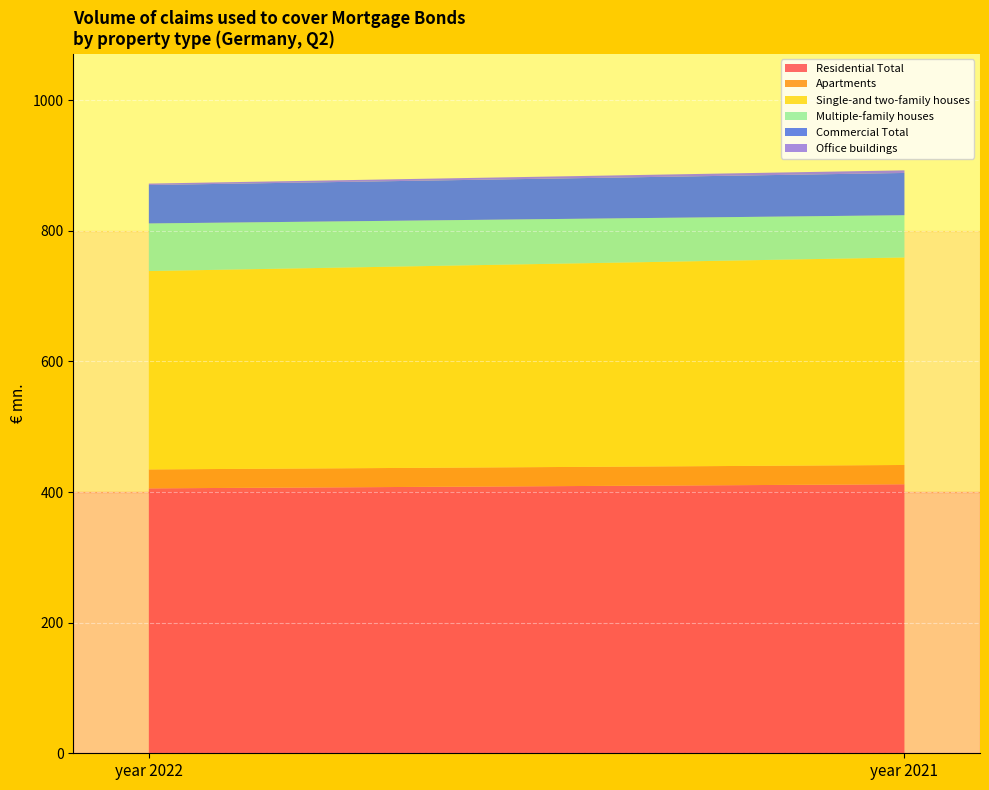

Reading right to left, list all the values displayed in this chart.

Residential Total: 411.9	405.6
Apartments: 29.5	29.0
Single-and two-family houses: 317.7	303.7
Multiple-family houses: 64.7	72.9
Commercial Total: 64.7	58.8
Office buildings: 4.0	2.2